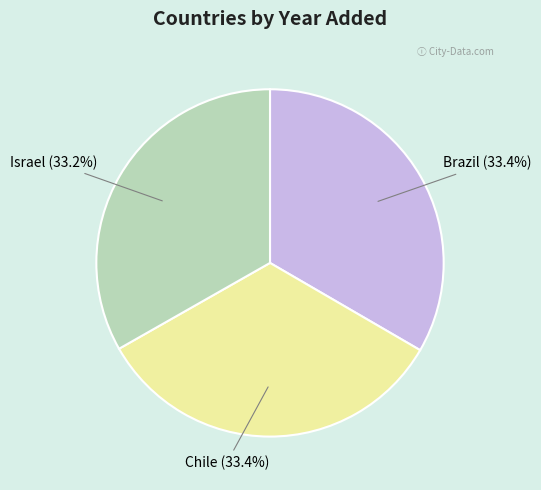

Is there a majority slice in this chart?

No